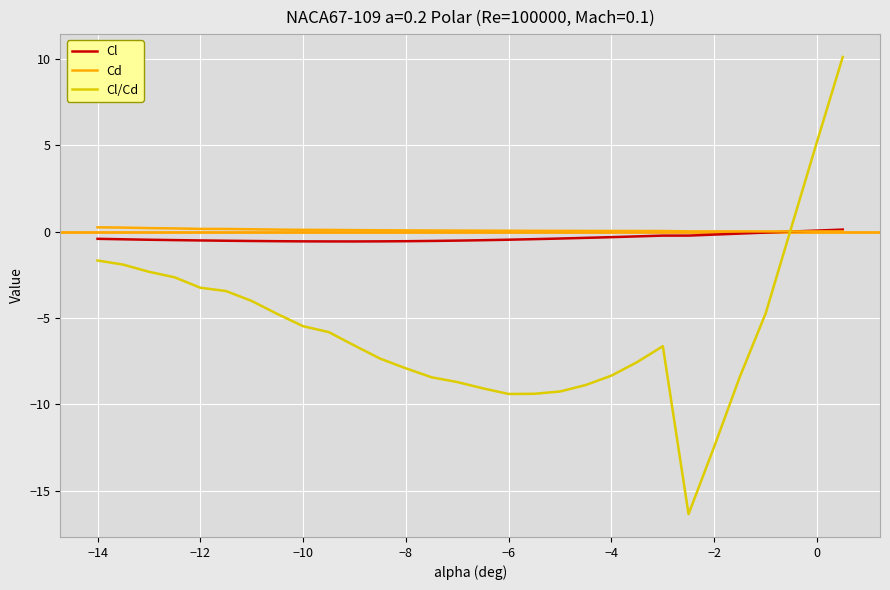

What is the lowest value of the Cl series?

-0.6